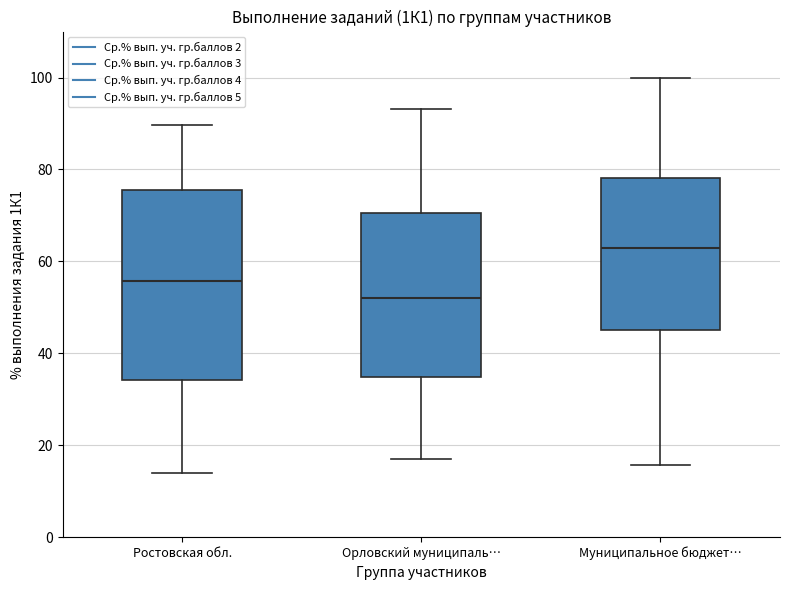

Which box is the tallest, from its lower edge to its upper edge?

Ростовская обл.